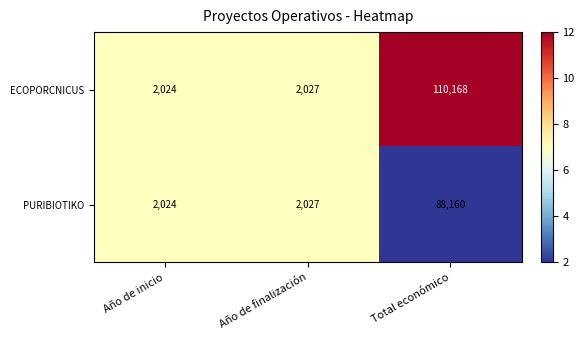

How many series are shown in this chart?

2